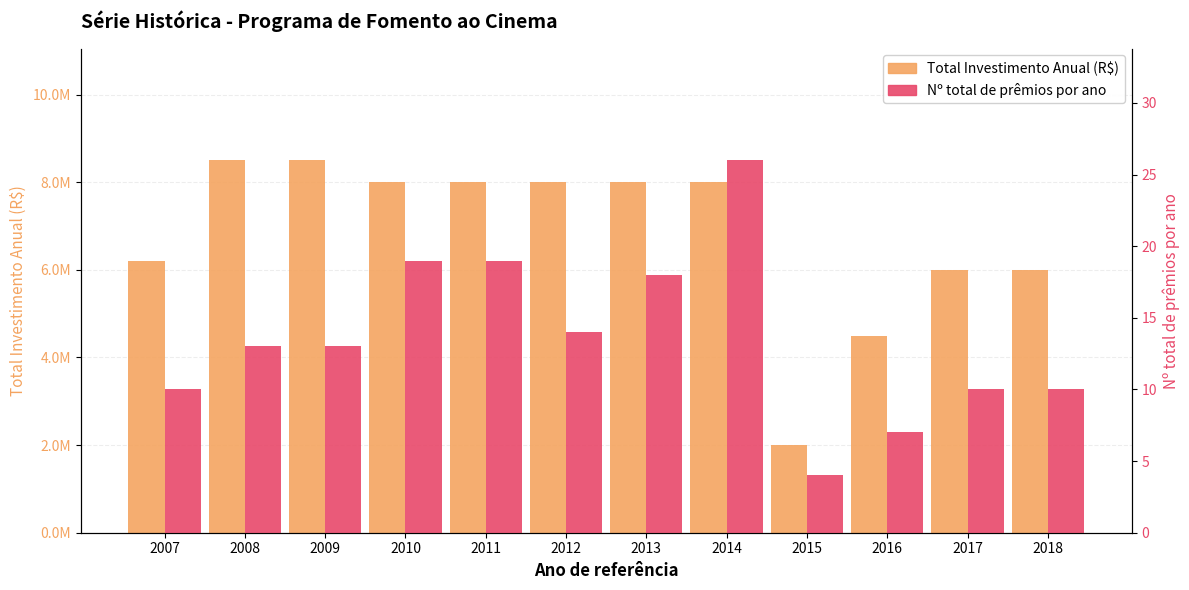

What is the difference between the Nº total de prêmios por ano values at 2017 and 2013?

8